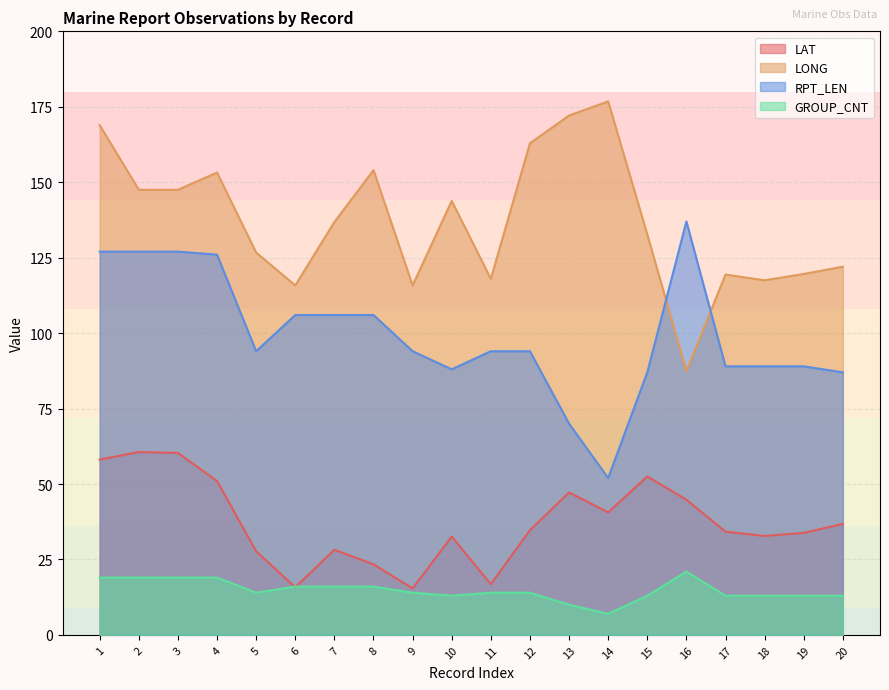

How many values in the RPT_LEN series exceed 94?

8